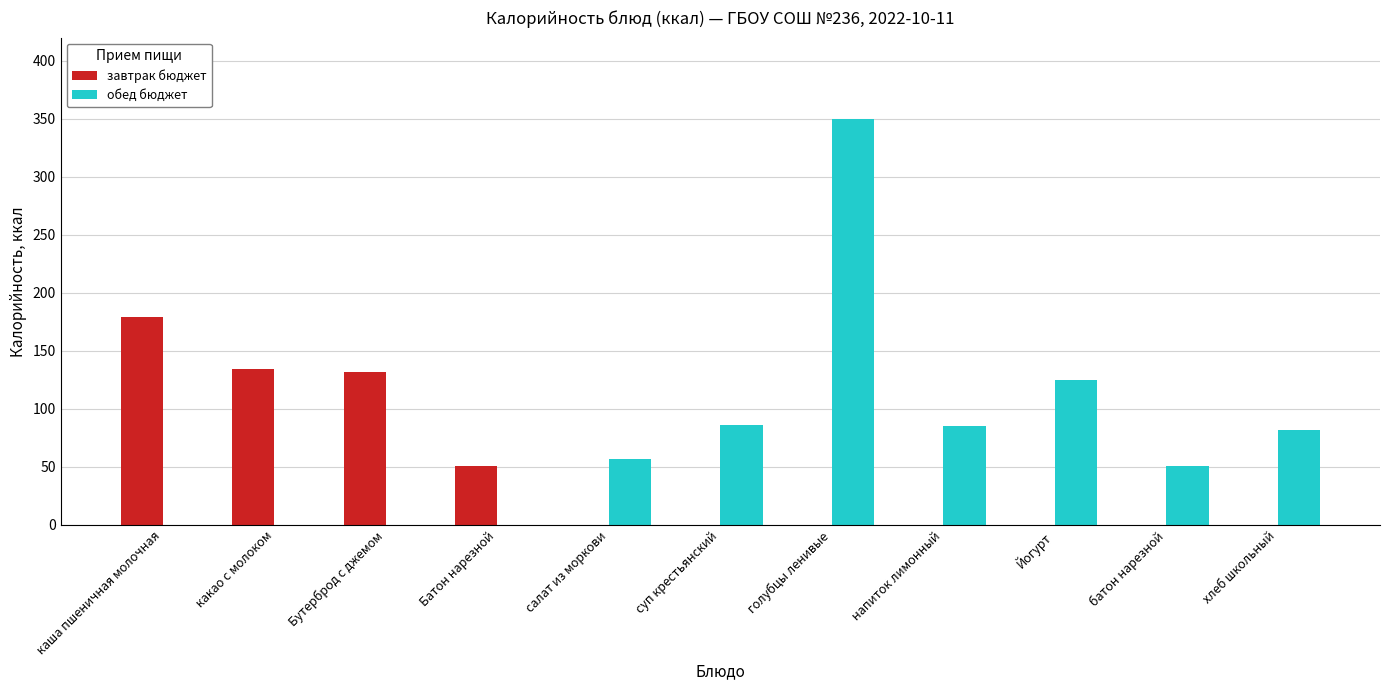

How many categories are shown in the chart?

11